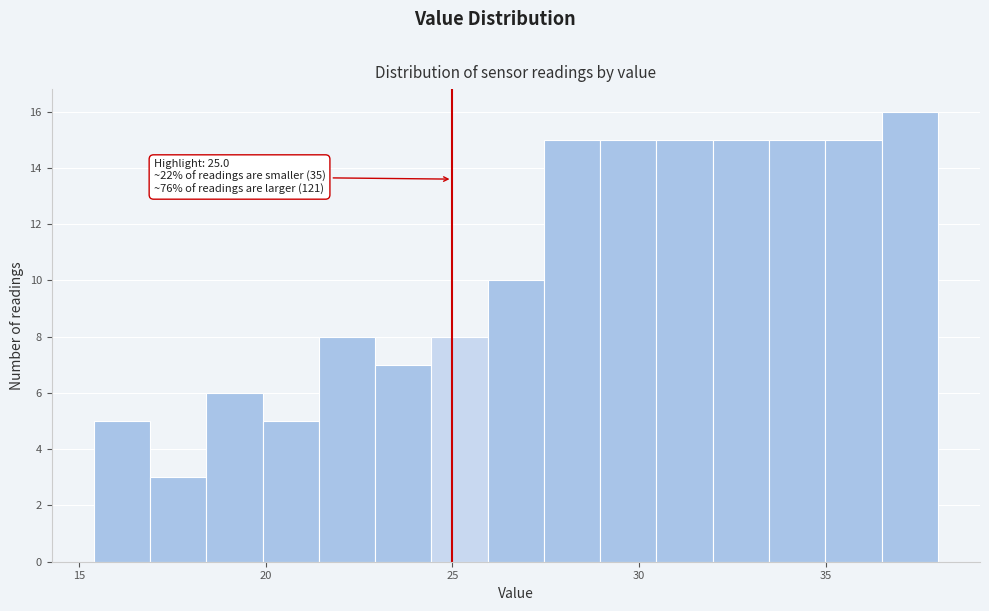

Read against the x-axis, roughly where is the centre of the tallest bar?

37.0